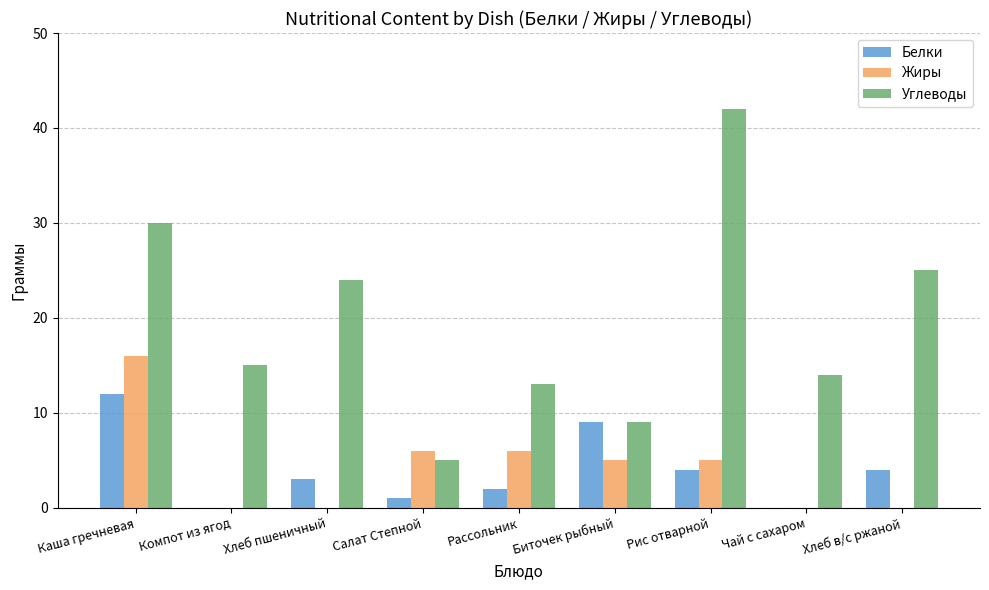

How many distinct data groups are displayed?

3